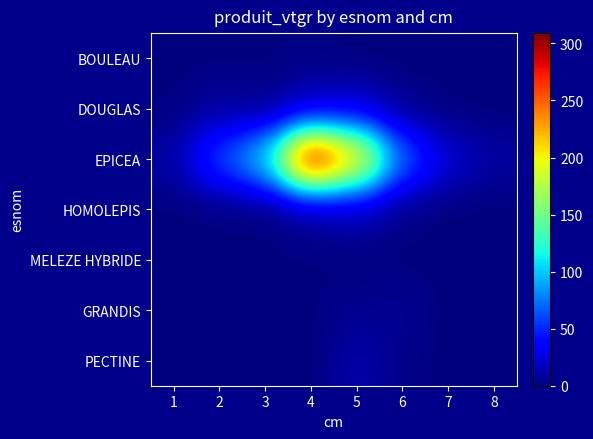

Reading left to right, list all the values displayed in this chart.

BOULEAU: 1=0.2	2=0.5	3=0.4	4=1.8	5=0.0	6=0.0	7=0.0	8=0.0
DOUGLAS: 1=0.8	2=8.6	3=4.4	4=18.3	5=24.2	6=5.6	7=0.0	8=0.0
EPICEA: 1=10.4	2=62.7	3=105.3	4=309.1	5=218.4	6=70.0	7=24.0	8=9.7
HOMOLEPIS: 1=0.0	2=0.2	3=0.4	4=7.4	5=16.7	6=2.9	7=0.0	8=0.0
MELEZE HYBRIDE: 1=0.0	2=0.2	3=0.3	4=0.9	5=0.0	6=0.0	7=0.0	8=0.0
GRANDIS: 1=0.0	2=0.0	3=0.0	4=0.5	5=4.6	6=6.4	7=0.0	8=0.0
PECTINE: 1=0.0	2=0.0	3=0.0	4=0.0	5=12.7	6=3.1	7=0.0	8=0.0